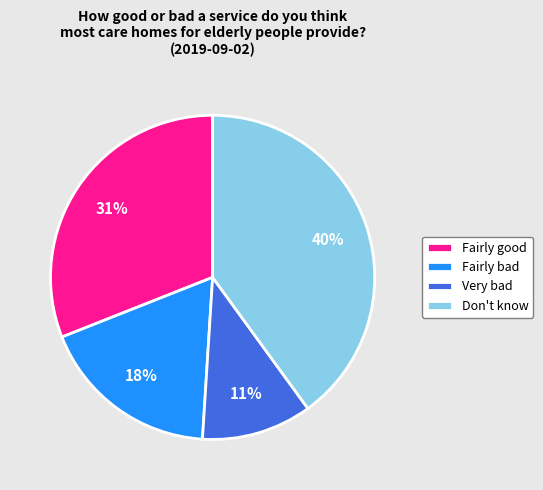

The Don't know slice represents 45% of the pie. True or false?

False